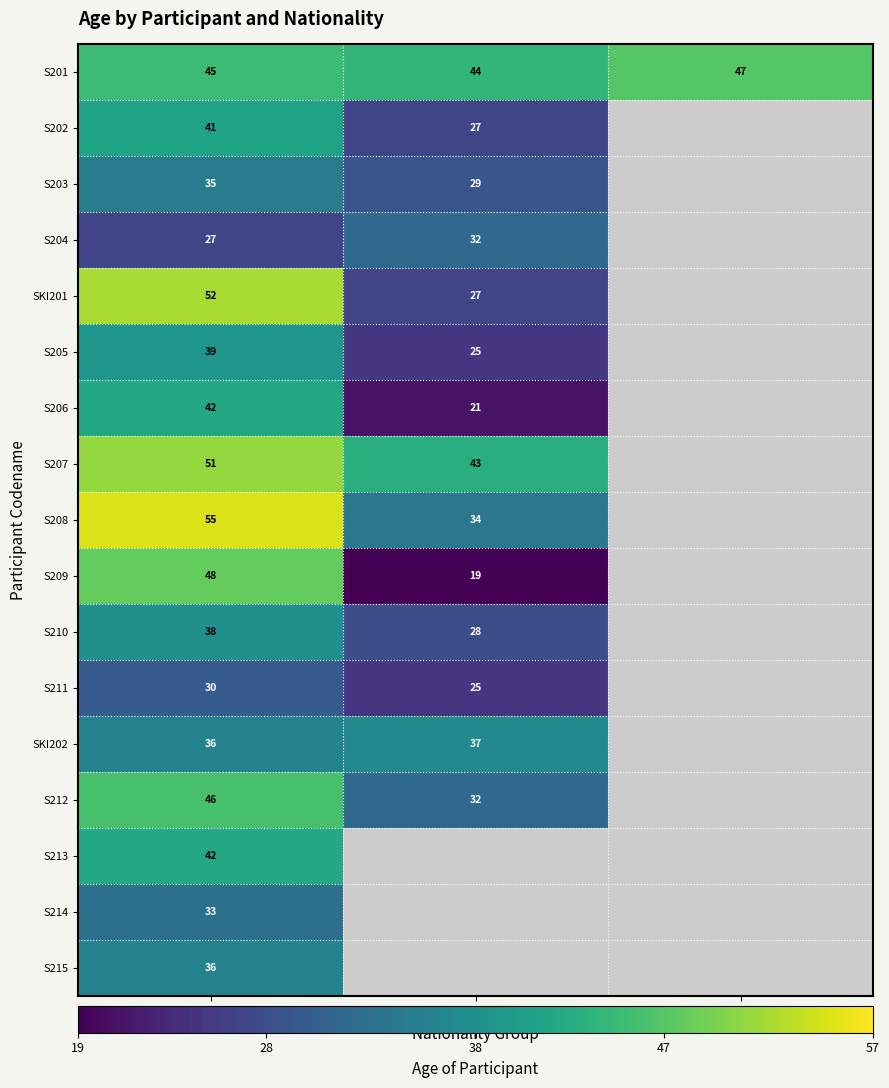

The S208 series shows 55 at Eritrean. True or false?

True